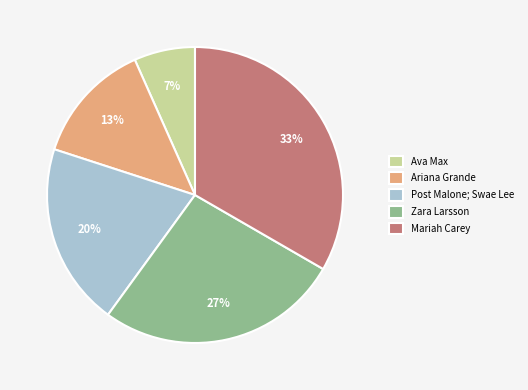

Is it true that Zara Larsson is 34% of the pie?

False